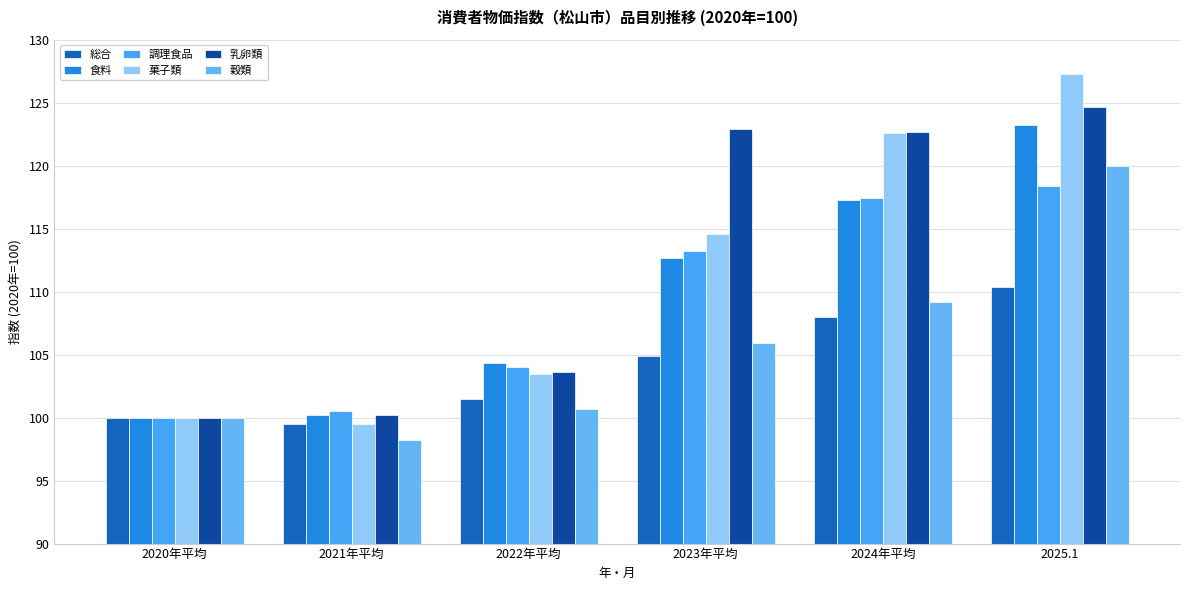

Which series has the widest spread of values?

菓子類